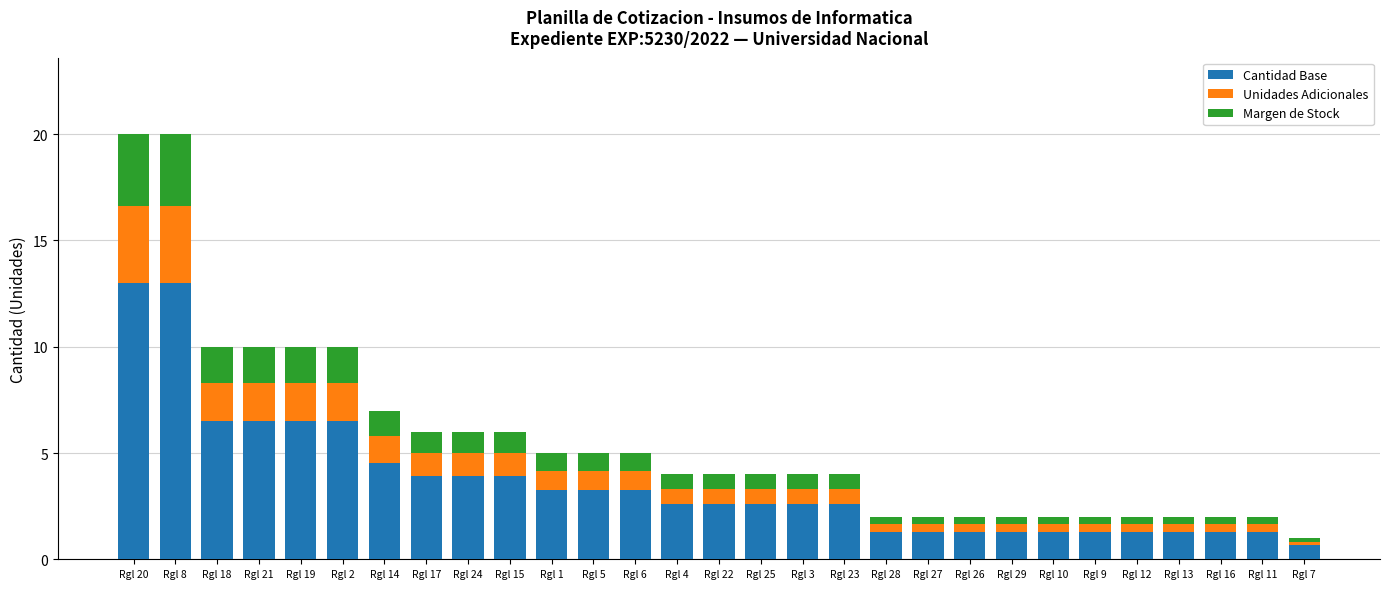

At which label does Cantidad Base reach its minimum?

Rgl 7